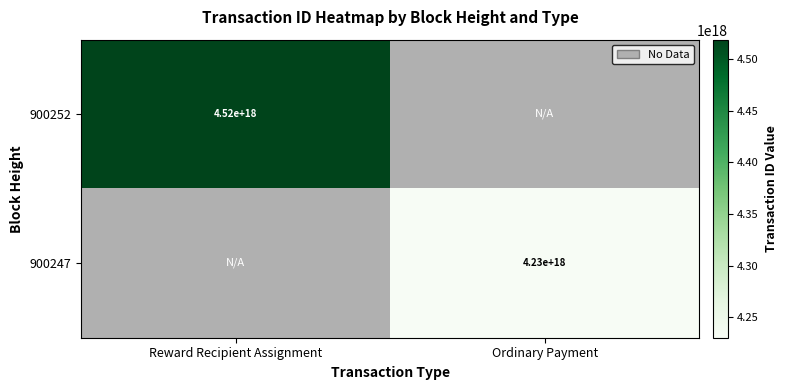

At how many categories does at least one series exceed 4413034667759281664?

1